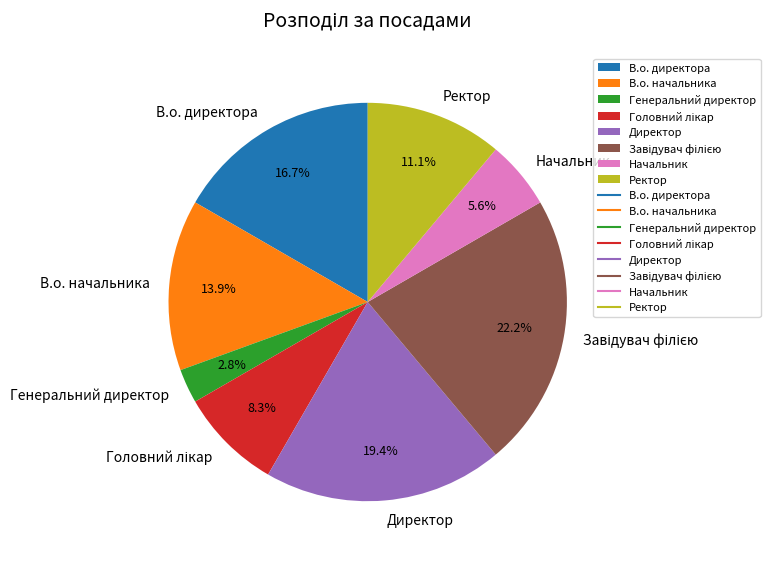

To the nearest percent, what percentage of the pie is Директор?

19%